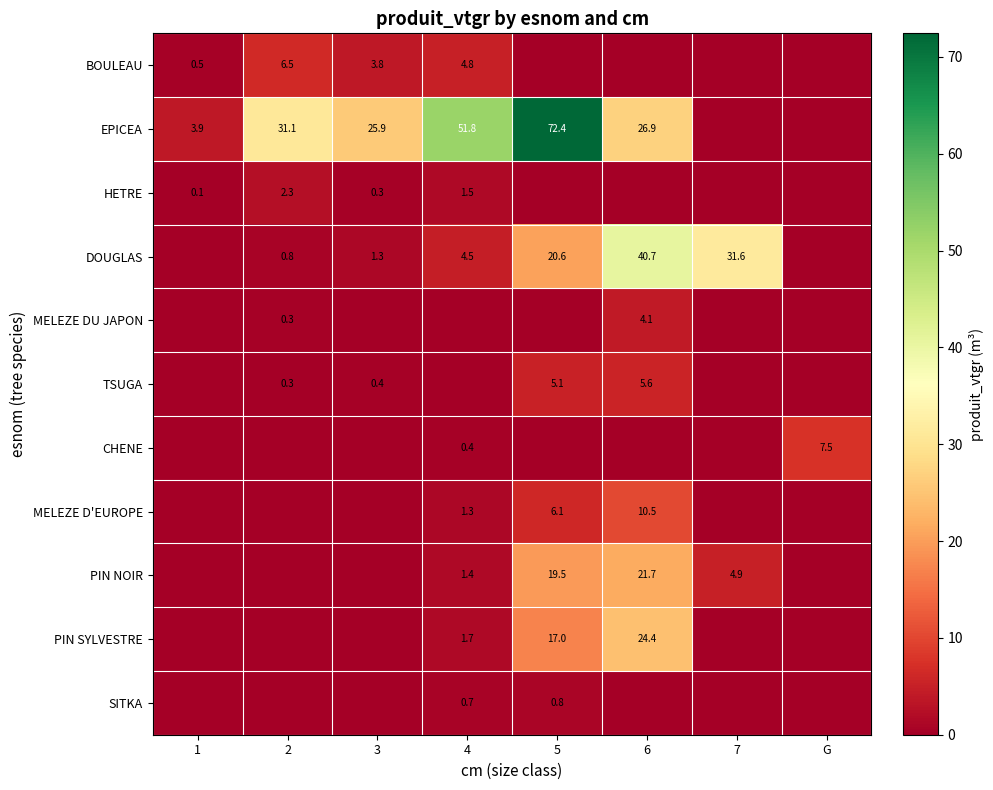

True or false: PIN NOIR has a value of 8.7 at 7.

False